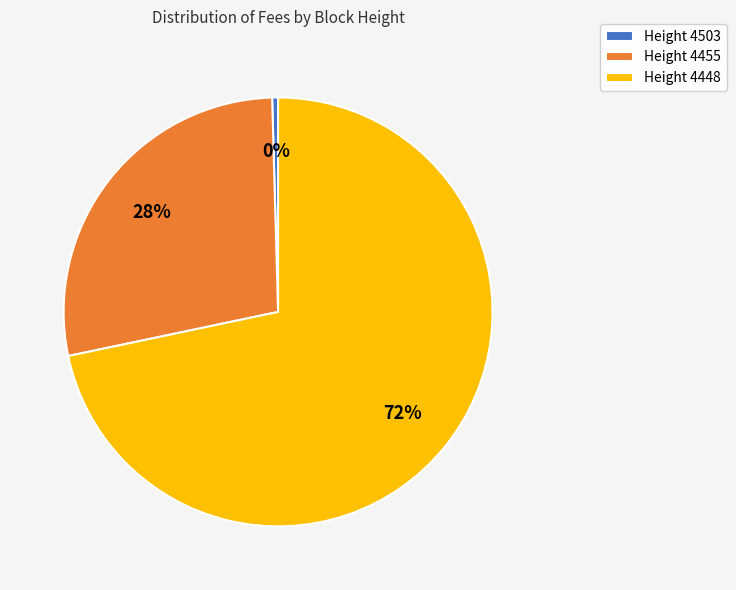

How many slices are in this pie chart?

3